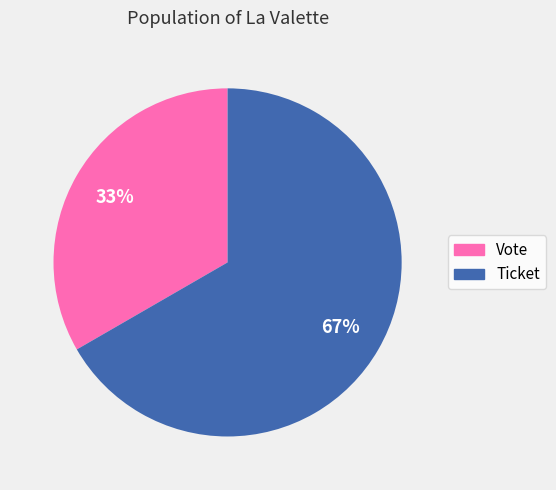

The Vote slice represents 33% of the pie. True or false?

True